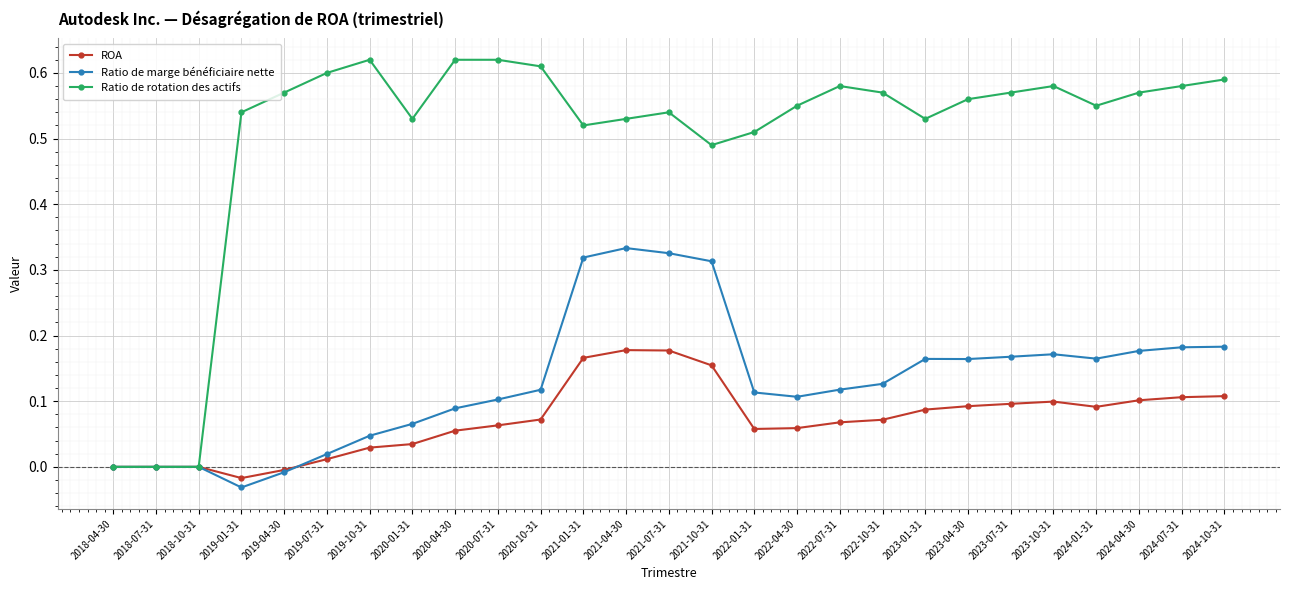

Which series has the widest spread of values?

Ratio de rotation des actifs